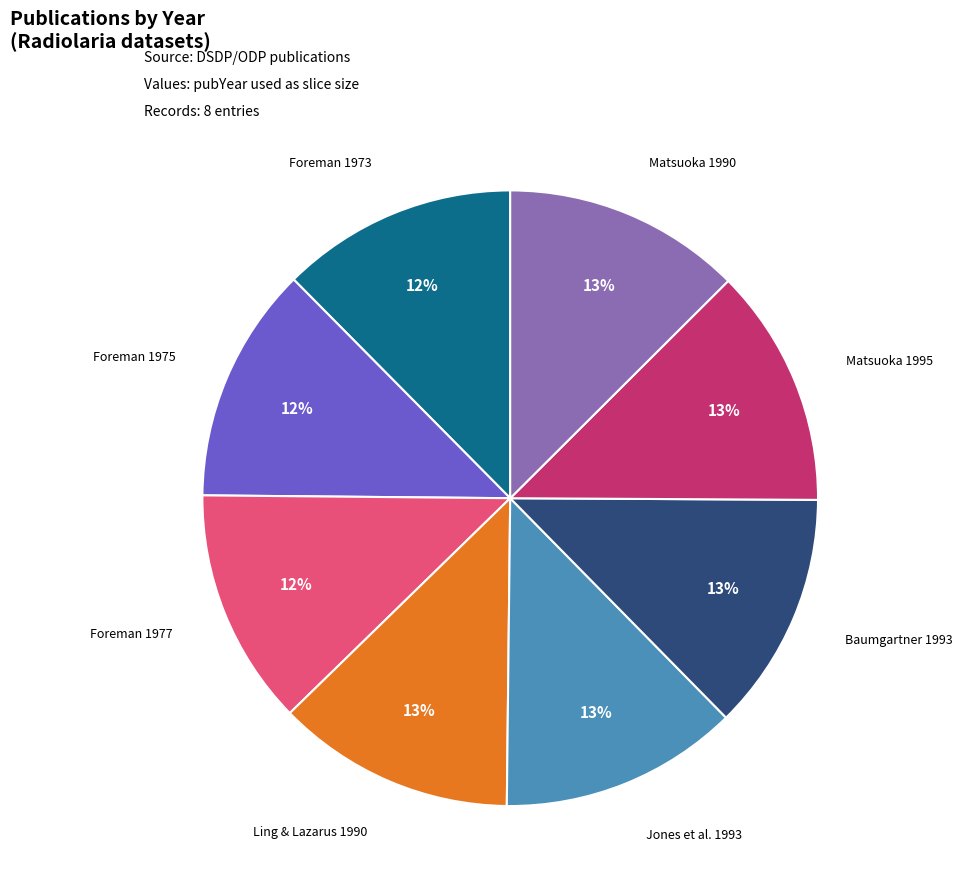

To the nearest percent, what is the average slice percentage?

12%